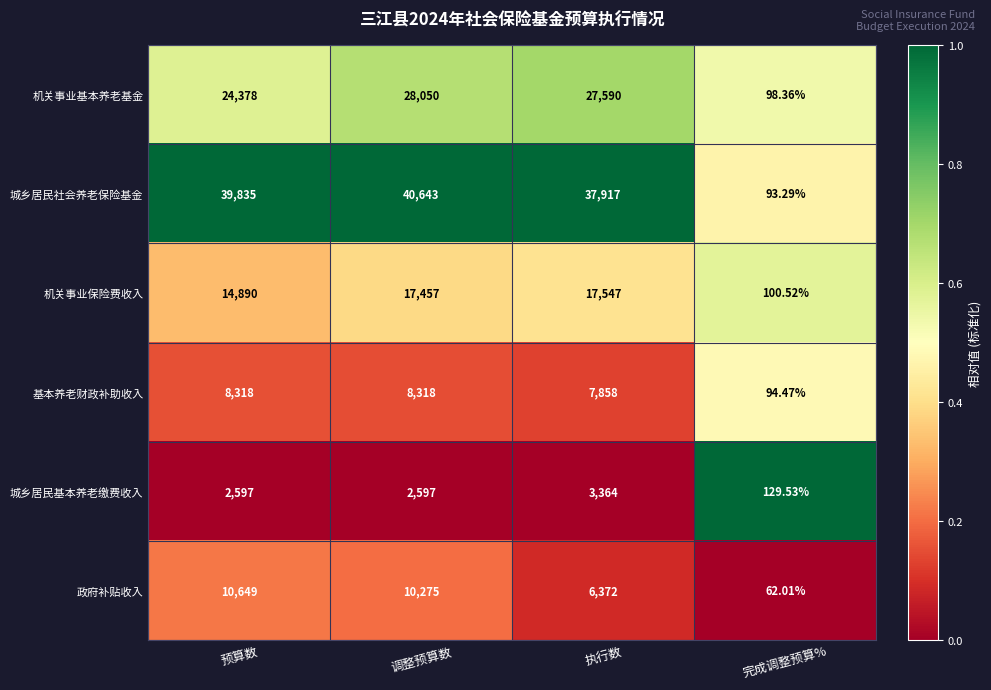

Which series has the largest total across all categories?

城乡居民社会养老保险基金